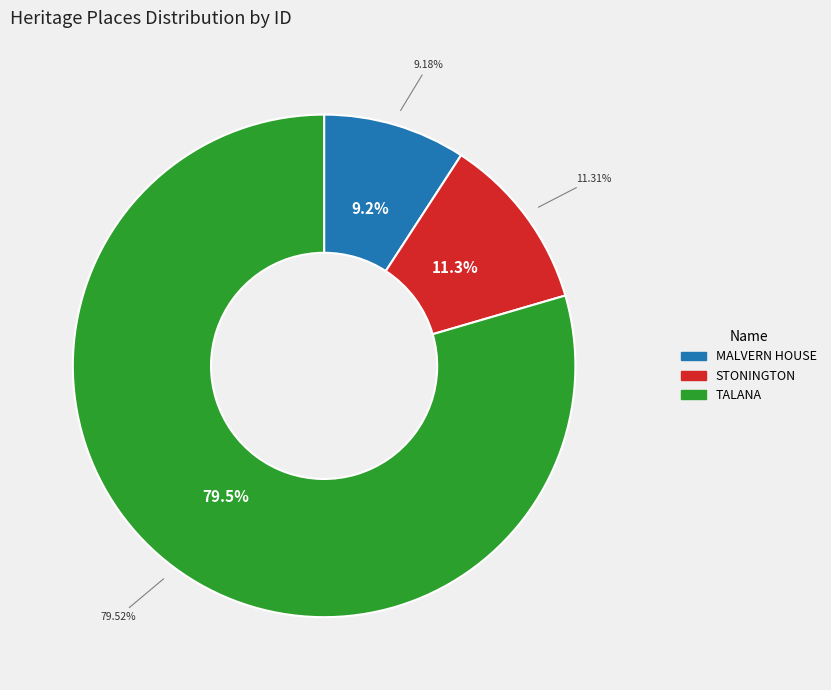

Which slice represents more than half of the pie?

TALANA